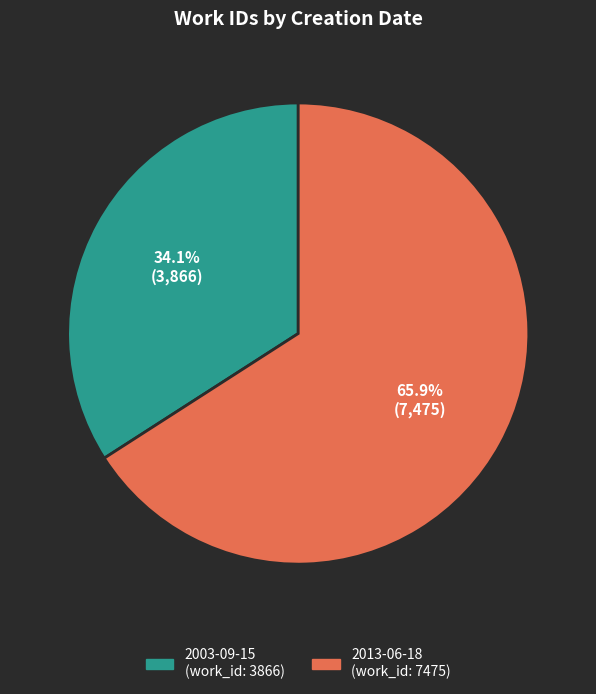

Count the number of slices in the pie.

2